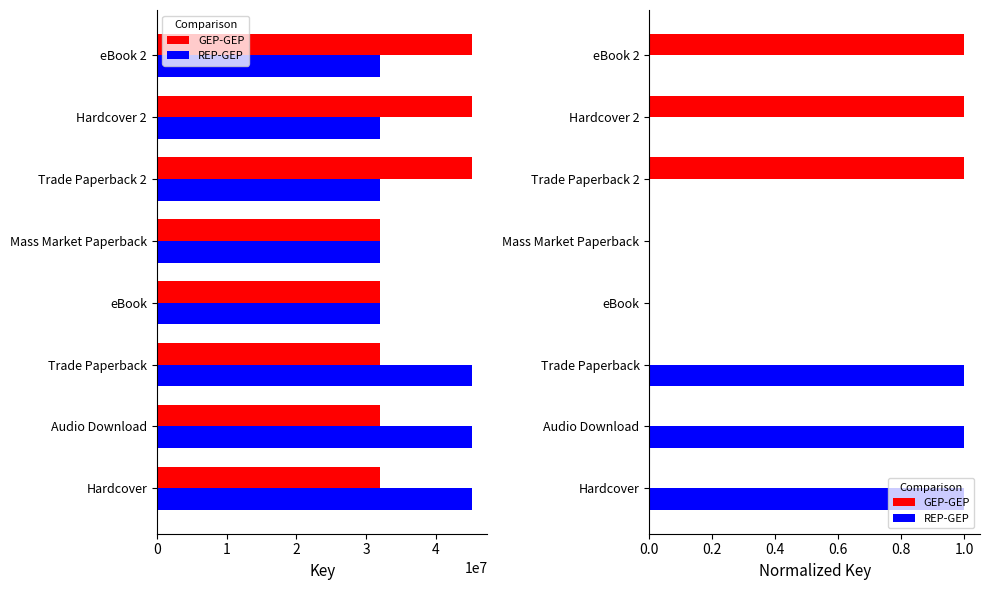

What is the total value across all series at Hardcover 2?

1